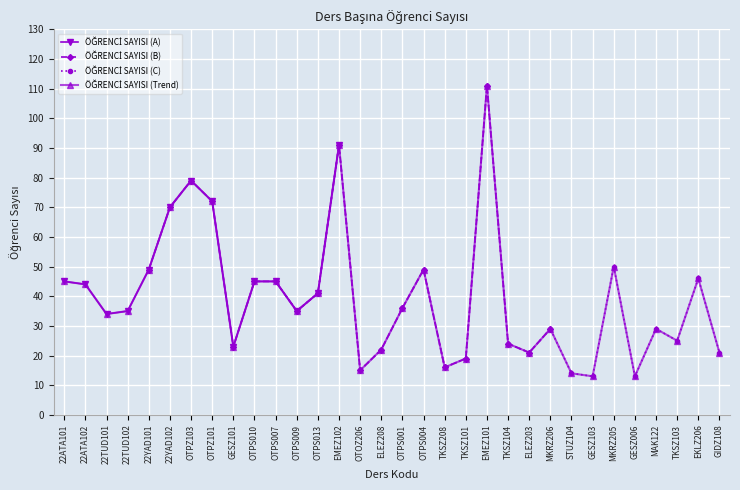

Reading left to right, list all the values displayed in this chart.

22ATA101=45	22ATA102=44	22TUD101=34	22TUD102=35	22YAD101=49	22YAD102=70	OTPZ103=79	OTPZ101=72	GESZ101=23	OTPS010=45	OTPS007=45	OTPS009=35	OTPS013=41	EMEZ102=91	OTOZ206=15	ELEZ208=22	OTPS001=36	OTPS004=49	TKSZ208=16	TKSZ101=19	EMEZ101=111	TKSZ104=24	ELEZ203=21	MKRZ206=29	STUZ104=14	GESZ103=13	MKRZ205=50	GESZ006=13	MAK122=29	TKSZ103=25	EKLZ206=46	GIDZ108=21